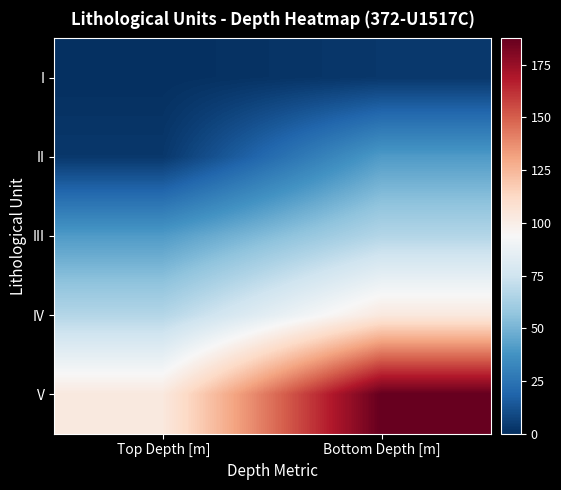

Which series has the largest total across all categories?

V